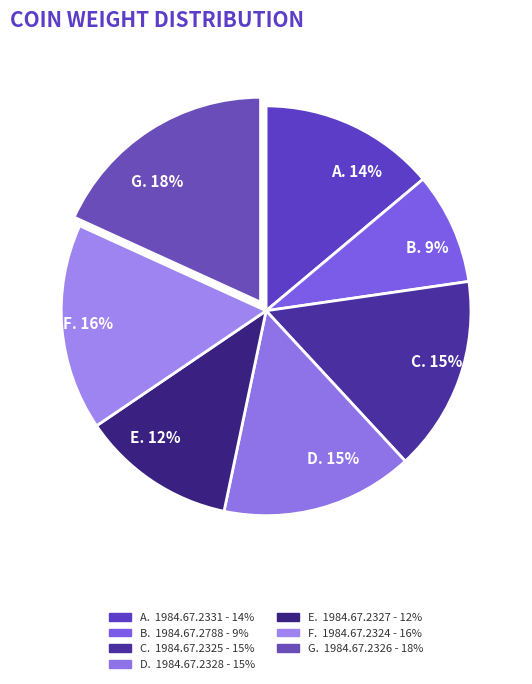

To the nearest percent, what is the difference between the largest and smallest slice percentages?

9%